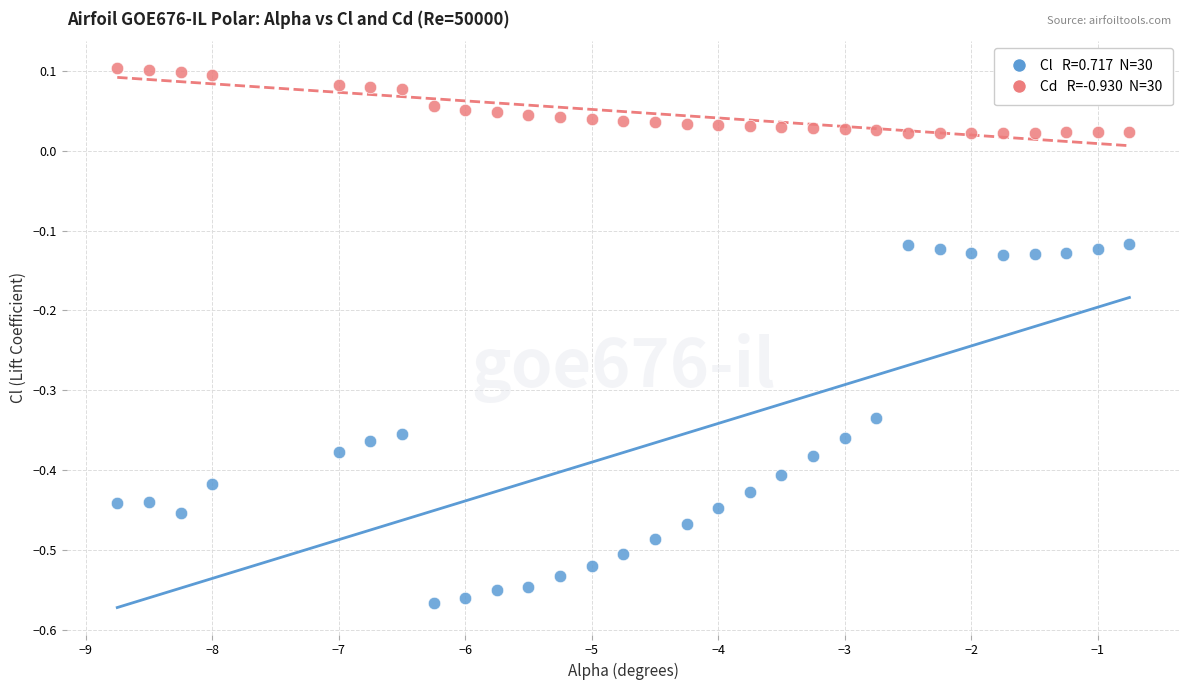

Across all data points, what is the range of Y values (max minus min)?

0.7